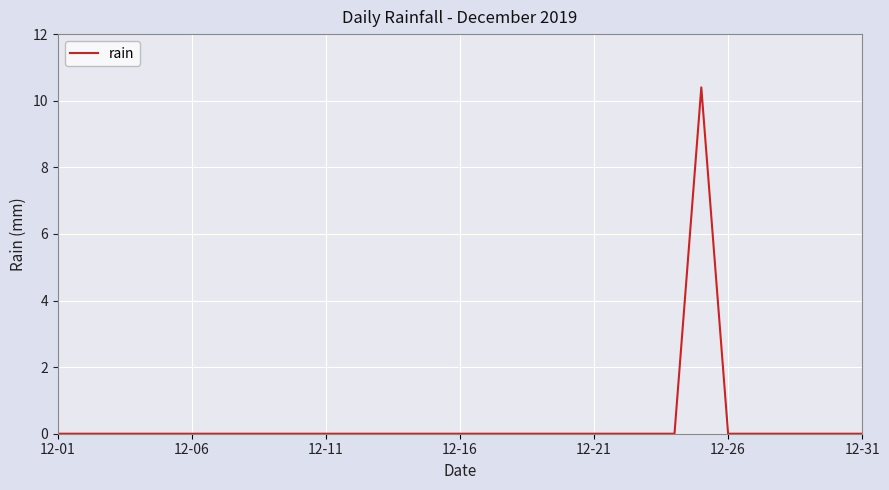

What is the difference between the maximum and minimum values?

10.4